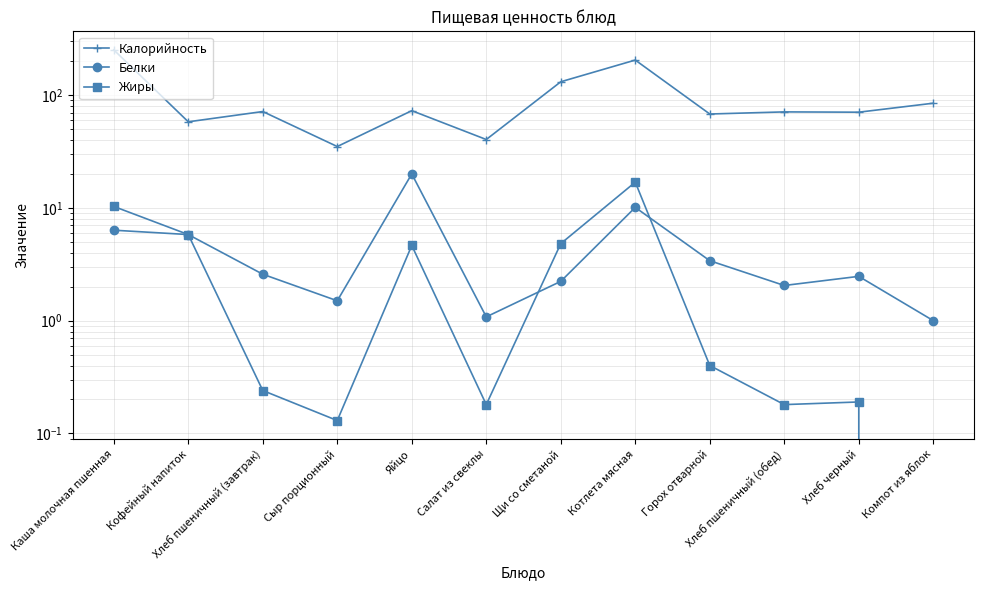

Reading left to right, extract all data points from this chart.

Калорийность: 252.0	58.0	71.5	35.0	72.8	40.4	131.4	204.6	68.0	71.0	70.6	84.8
Белки: 6.3	5.8	2.6	1.5	20.0	1.1	2.2	10.1	3.4	2.0	2.5	1.0
Жиры: 10.3	5.8	0.2	0.1	4.6	0.2	4.8	16.9	0.4	0.2	0.2	0.0